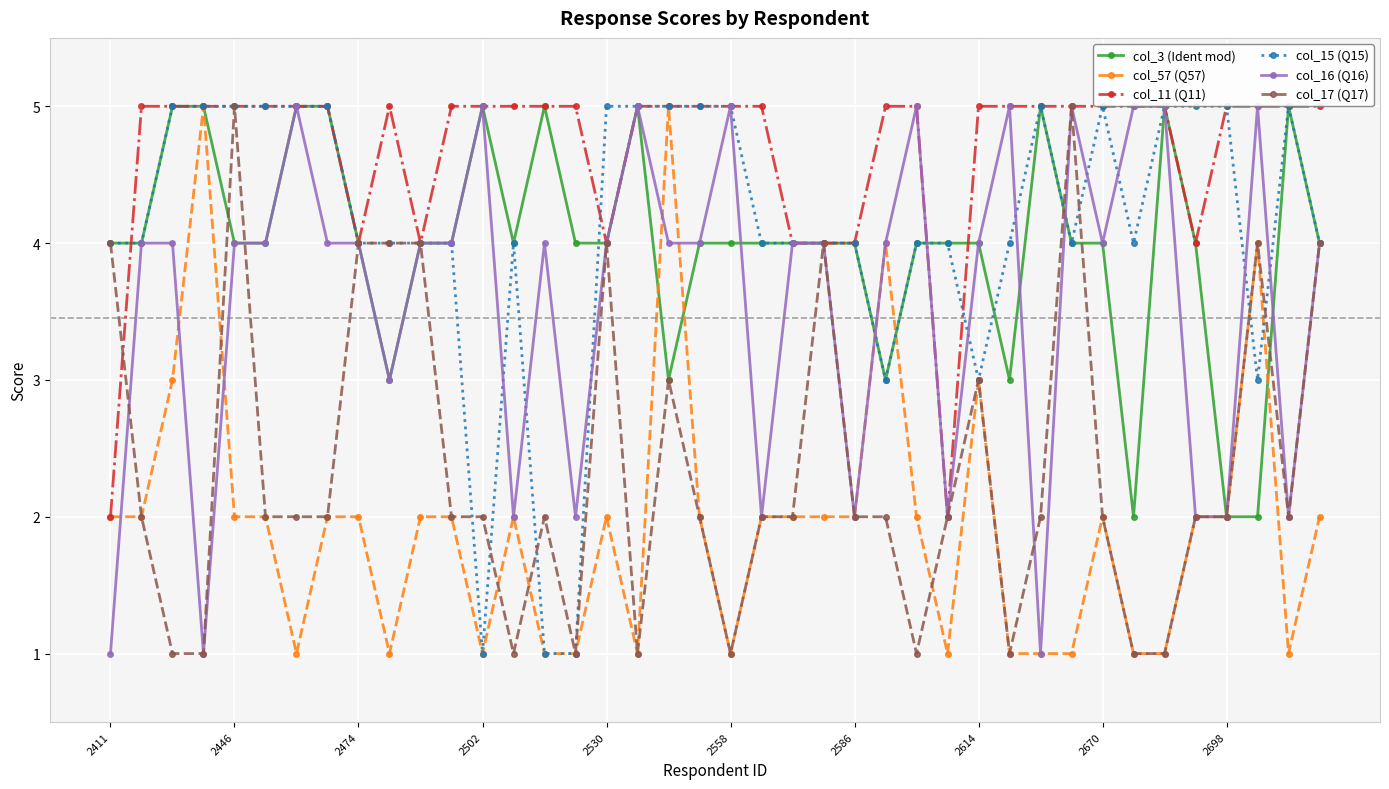

At which category does col_17 (Q17) reach its first local peak?

2446